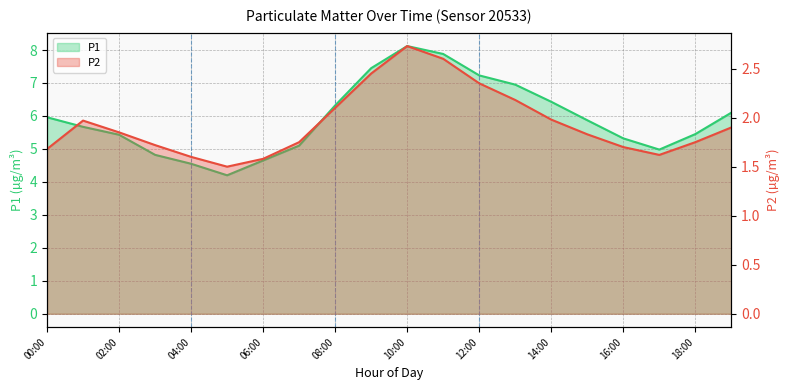

Rank the series by their average value, from highest to lowest.

P1, P2